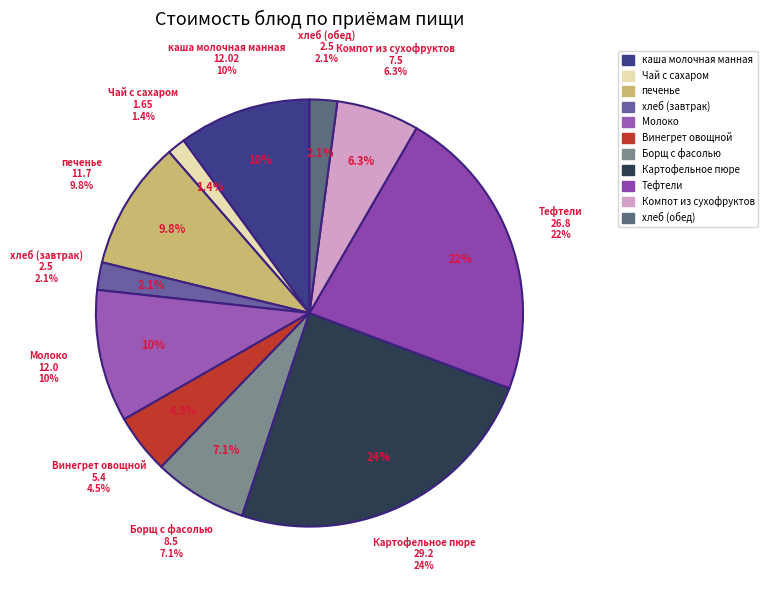

To the nearest percent, what is the difference between the largest and smallest slice percentages?

23%